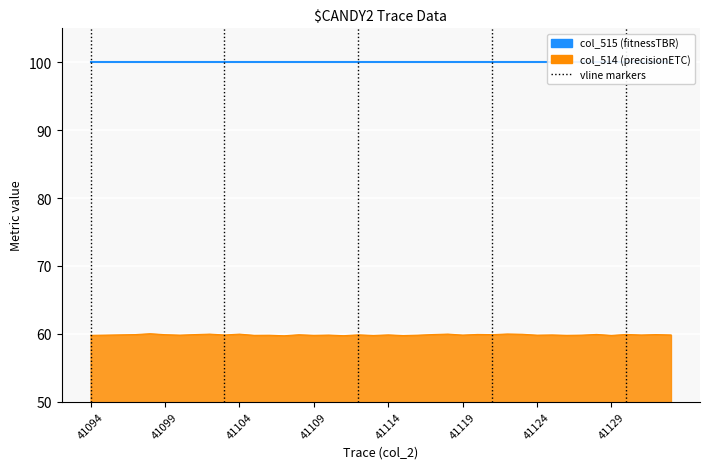

What is the change in value from 41115 to 41128?

+0.2